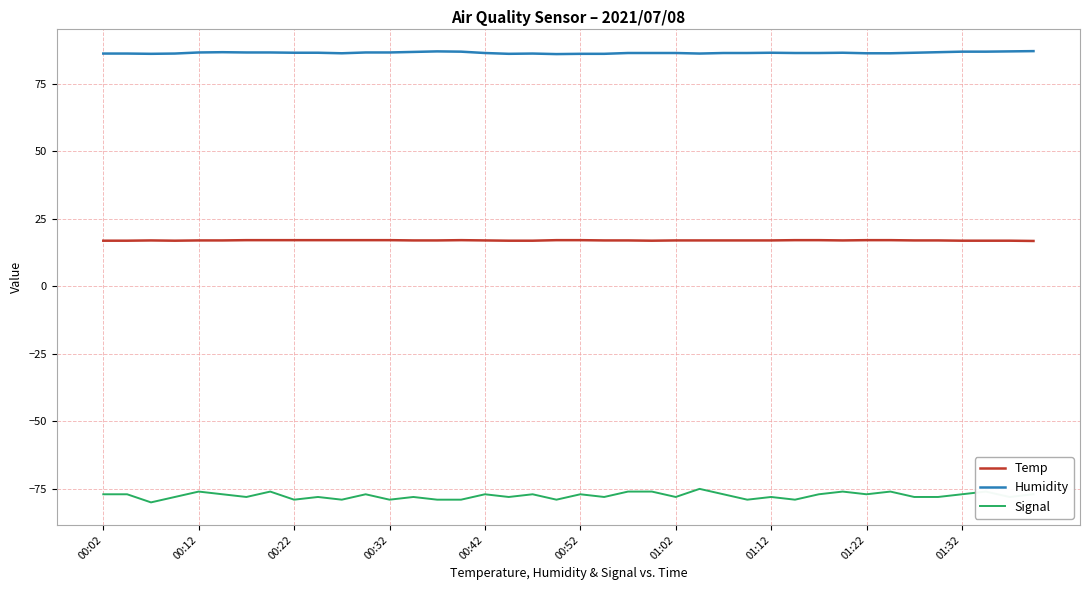

What is the maximum value shown in the chart?

87.1